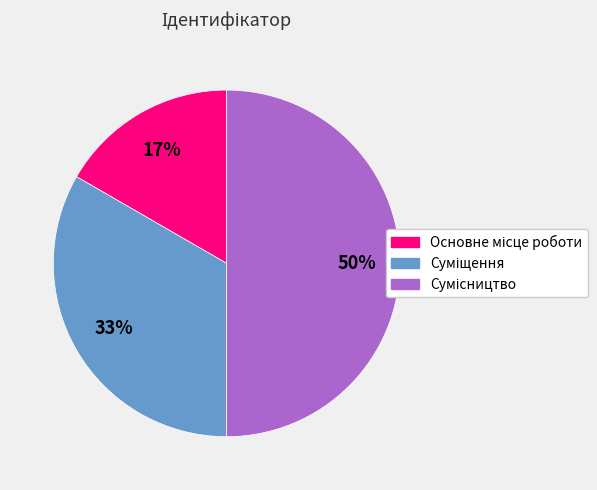

How many slices are in this pie chart?

3